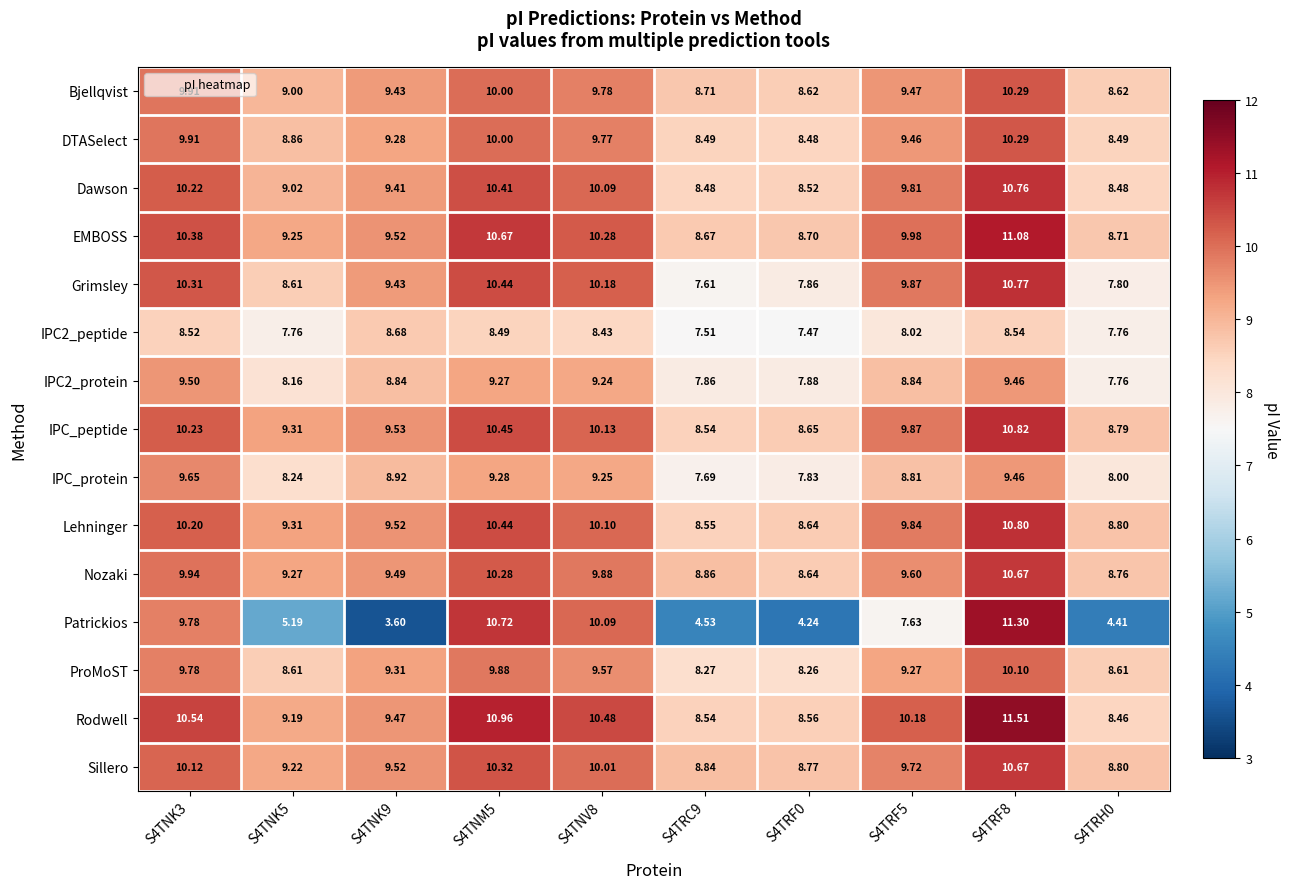

Which series has the widest spread of values?

Patrickios